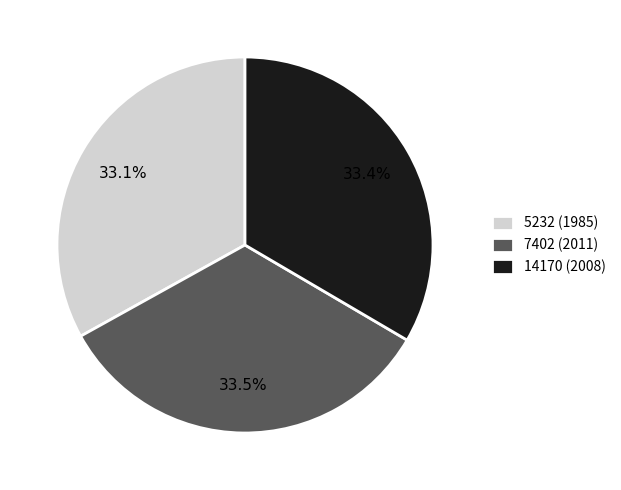

Is it true that 7402 (2011) is 48% of the pie?

False